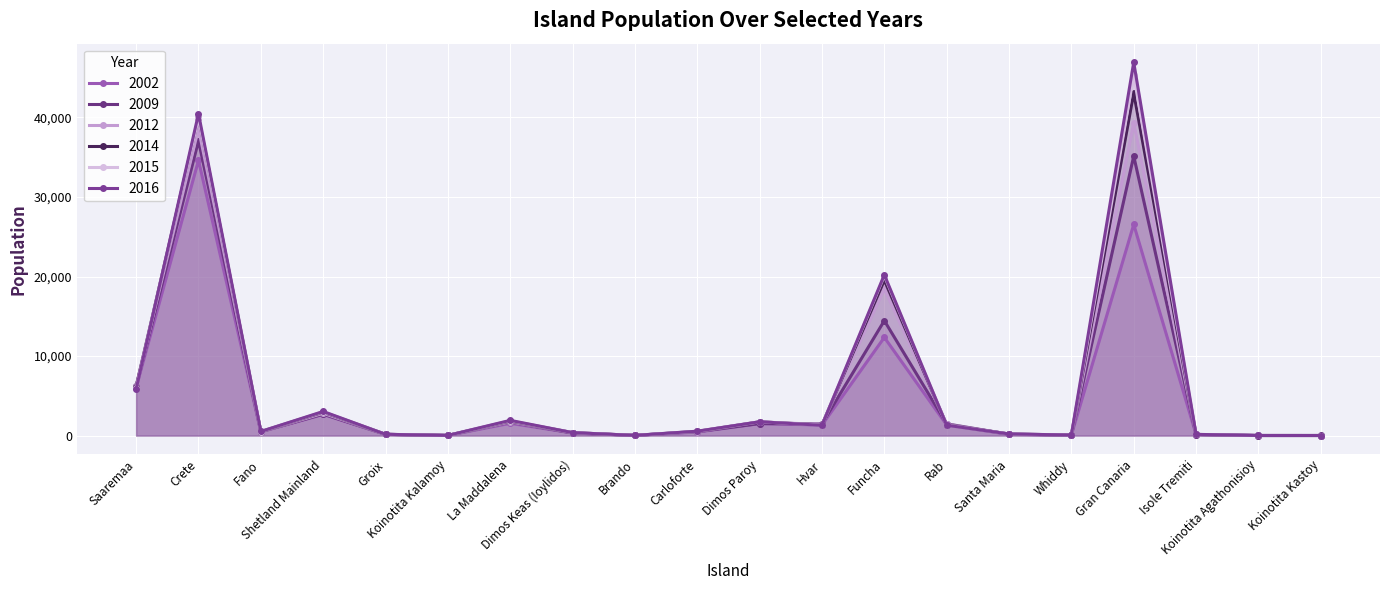

How many data points in 2012 are less than 495?

10